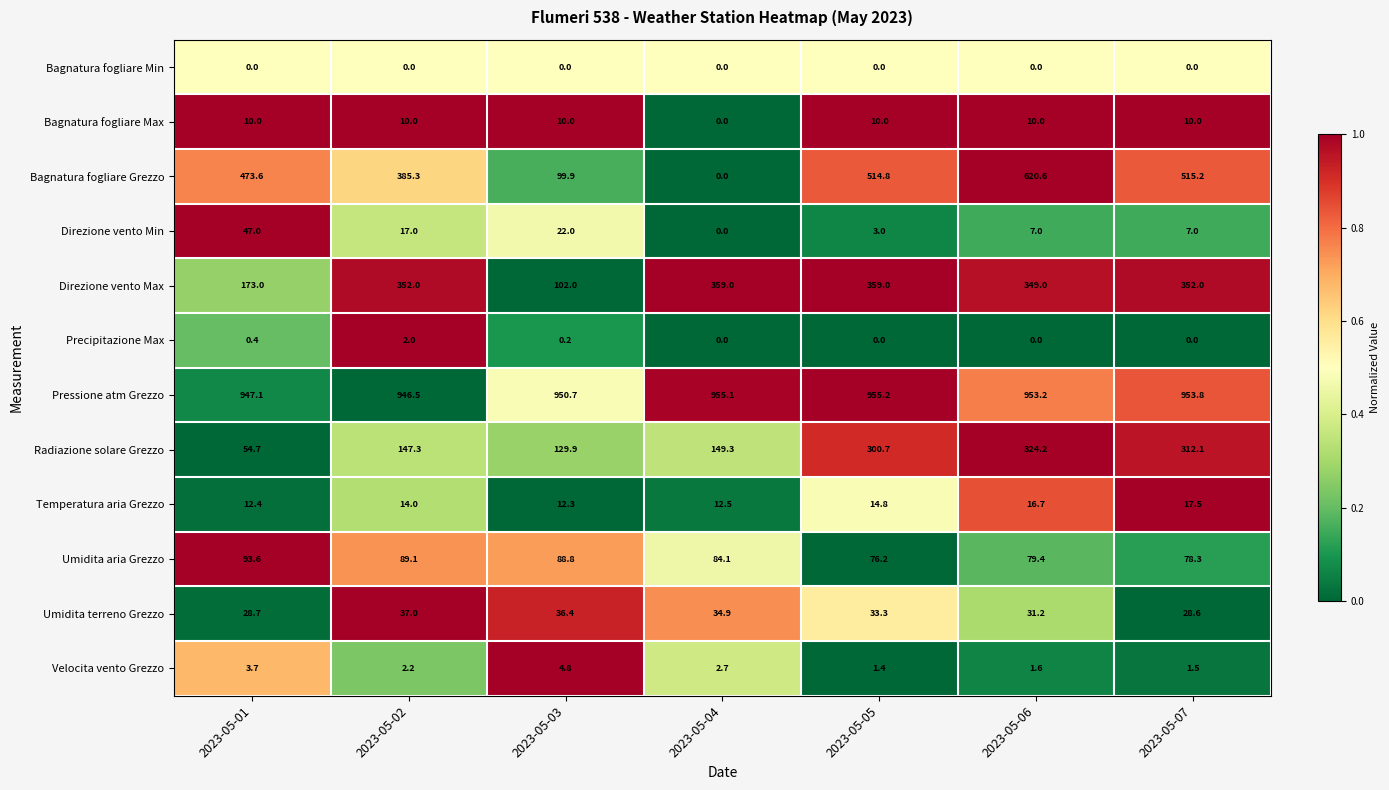

How many data points does each series have?

7